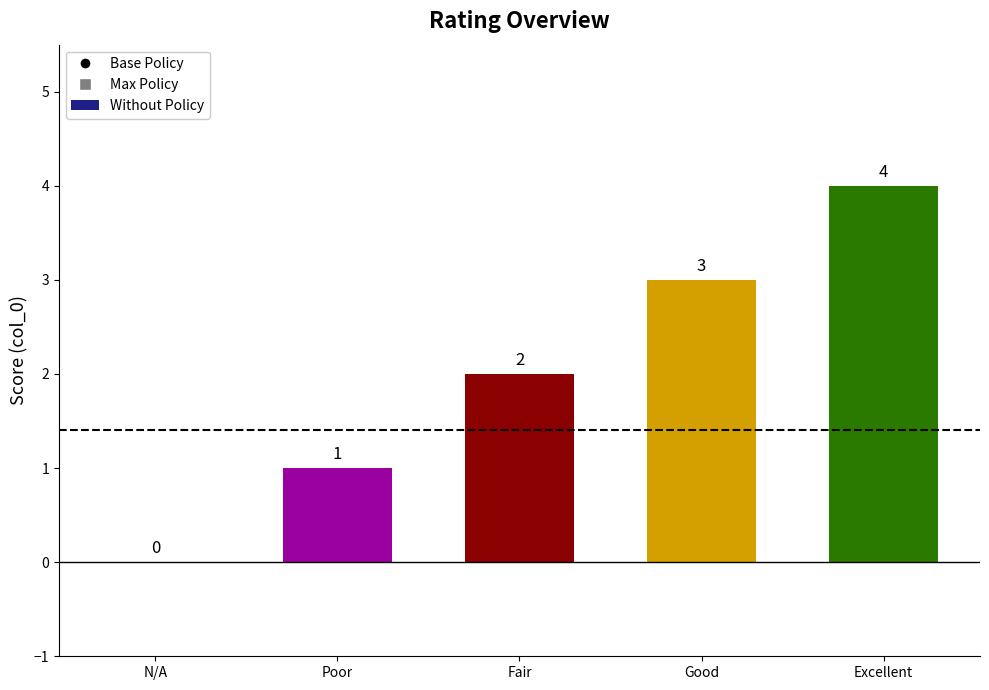

What is the change in value from Poor to Good?

+2